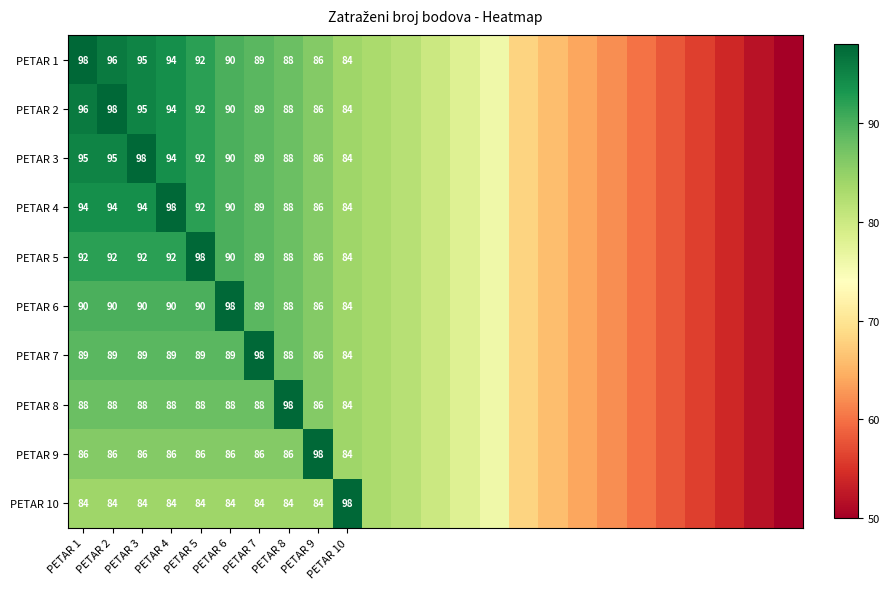

What is the difference between the highest and lowest values at PETAR 7?

14